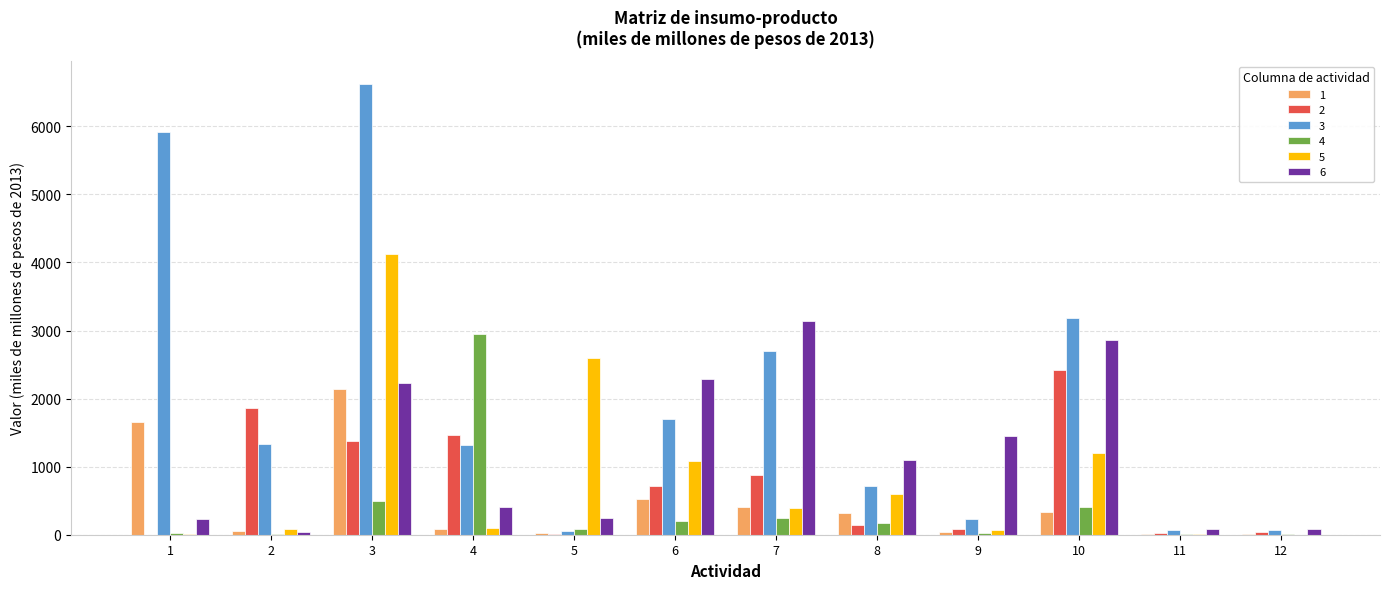

True or false: 5 has a value of 64.5 at 9.

True